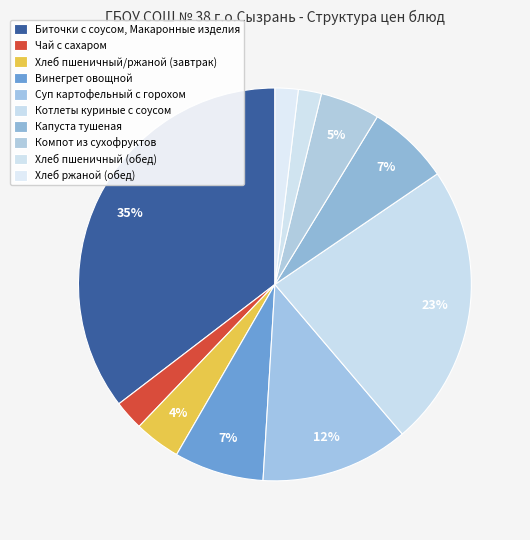

What is the largest slice in the pie chart?

Биточки с соусом, Макаронные изделия